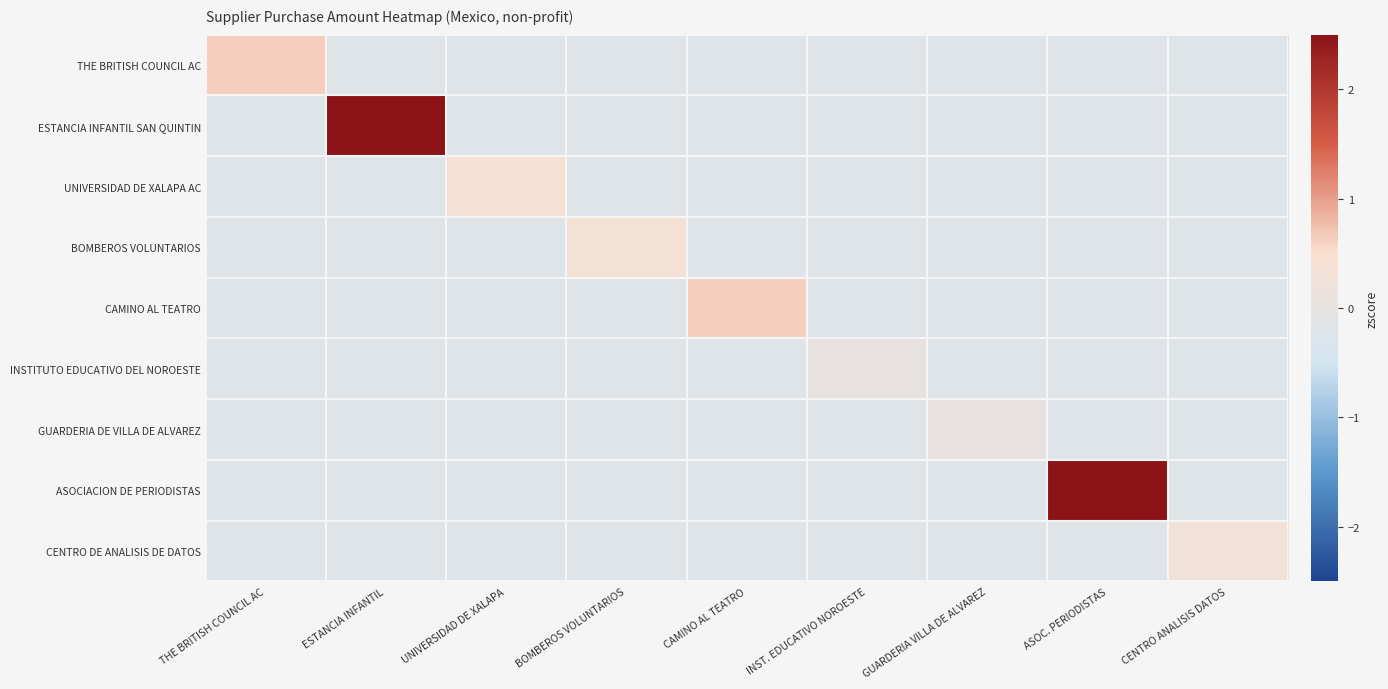

At how many categories does at least one series exceed 3?

2